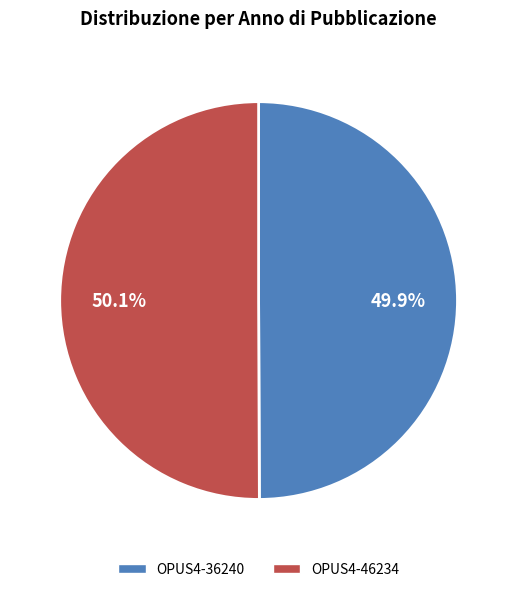

Is there any slice that represents more than half of the pie?

Yes